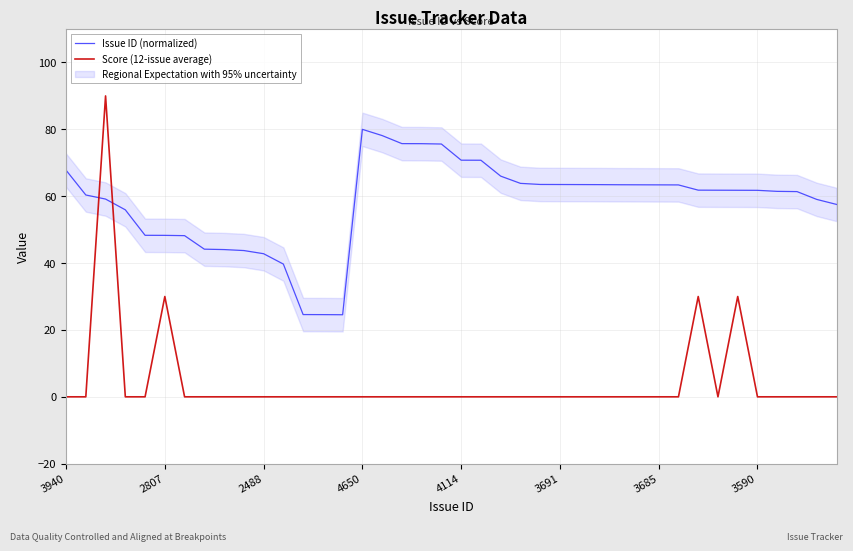

The value of Issue ID (normalized) at 3691 is 63.5. True or false?

True